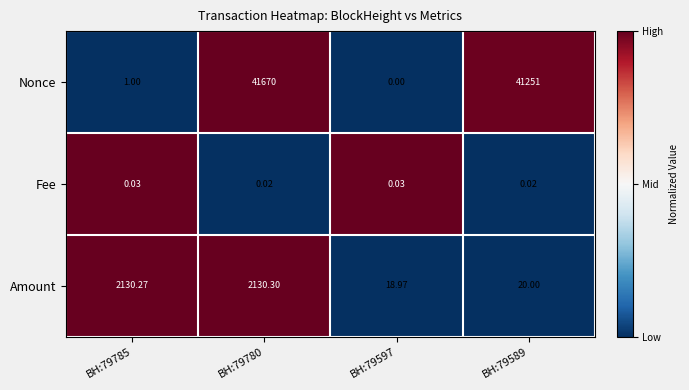

Rank the series at BH:79597 from lowest to highest value.

Nonce, Fee, Amount